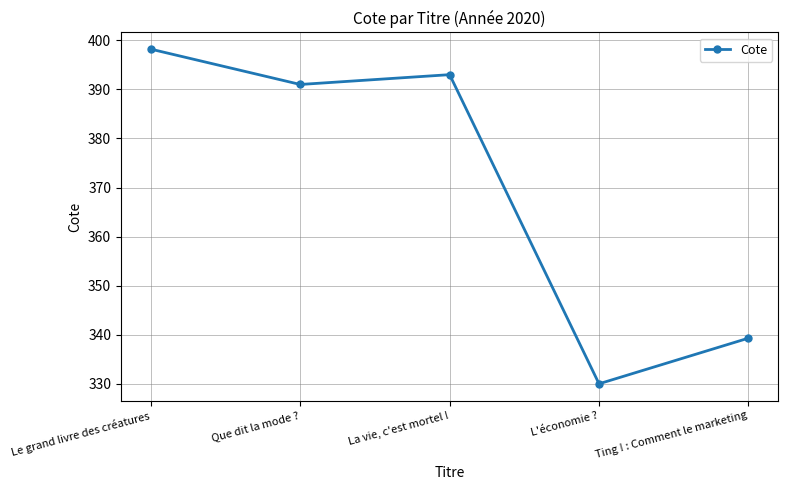

Where does the data first go above 391?

Le grand livre des créatures